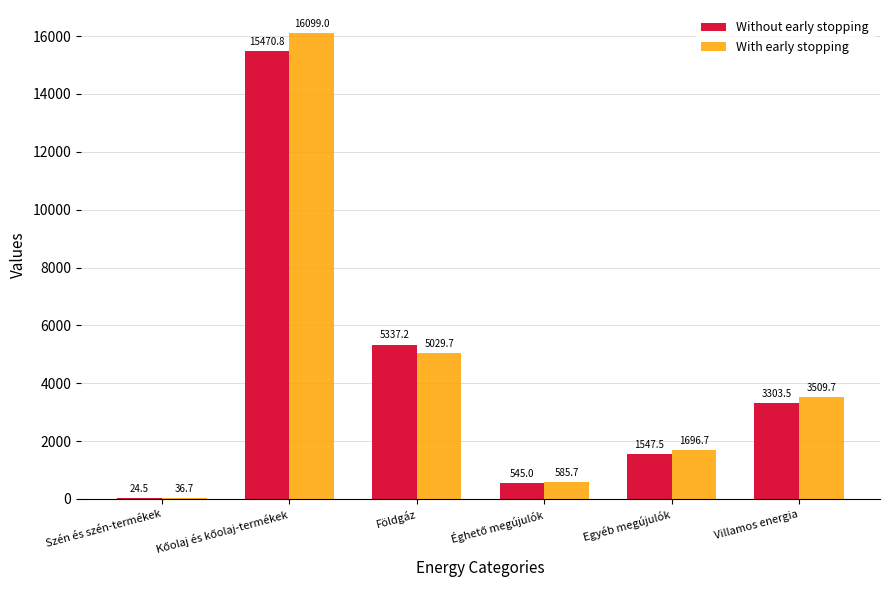

Which series has the largest total across all categories?

With early stopping